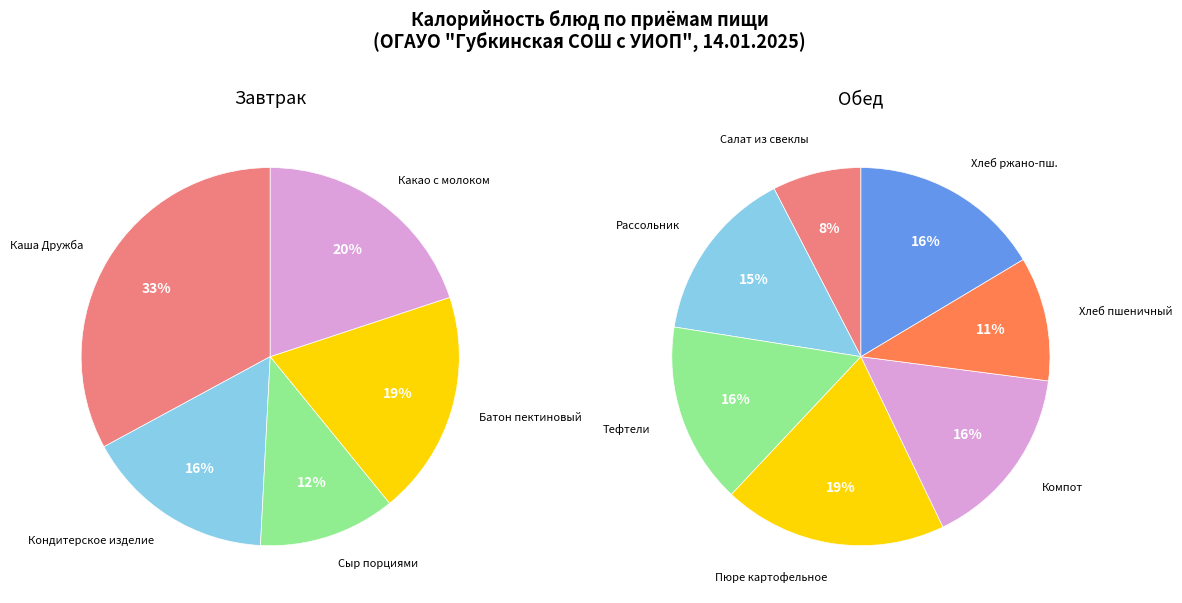

Approximately how many times larger is the value at Батон пектиновый compared to Салат из свеклы?

2.1